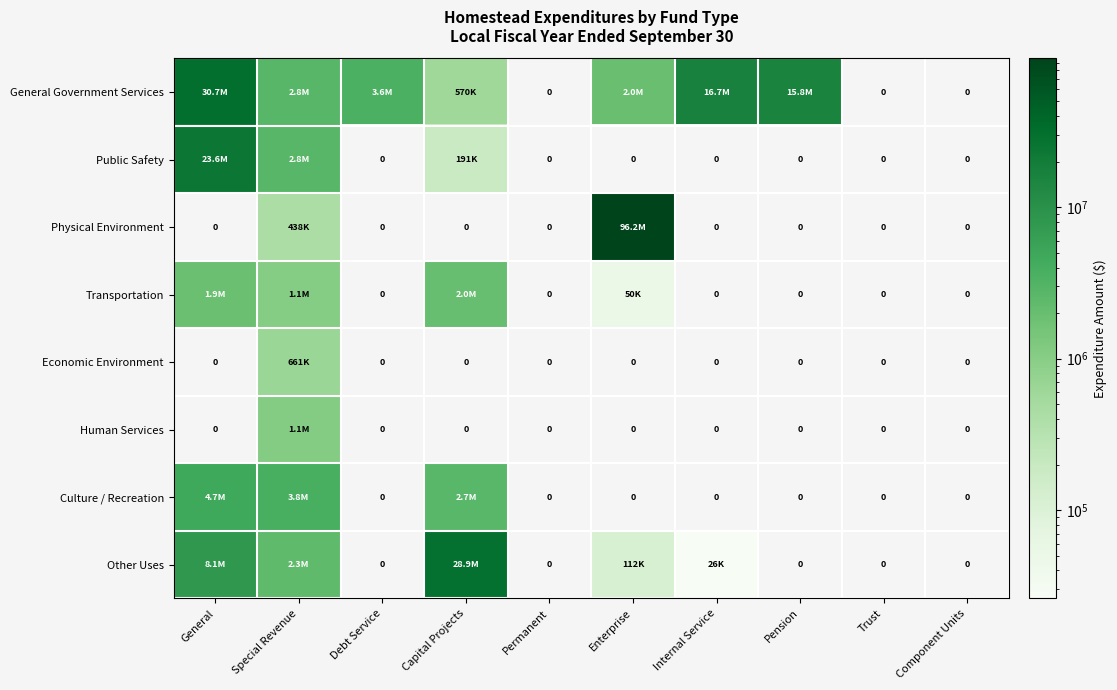

Which series changed the most between General and Permanent?

General Government Services